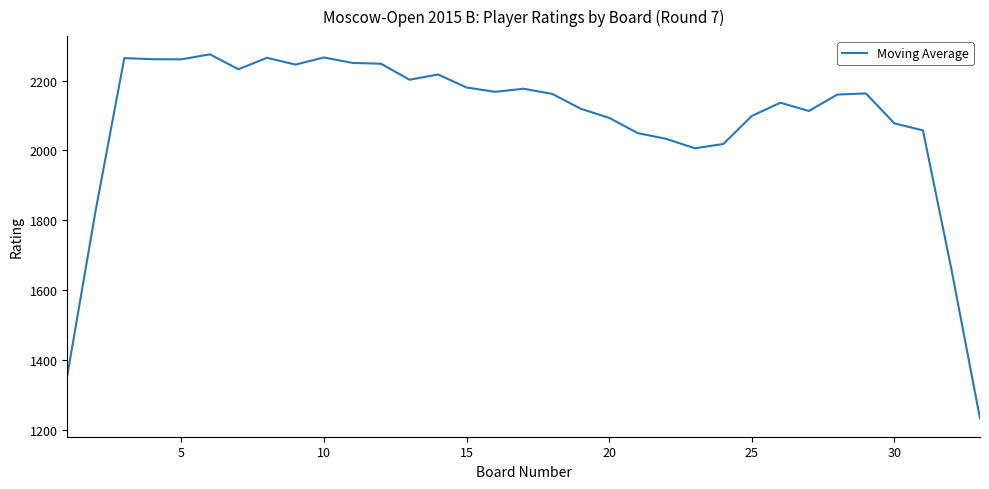

What is the difference between the maximum and minimum values?

1042.8